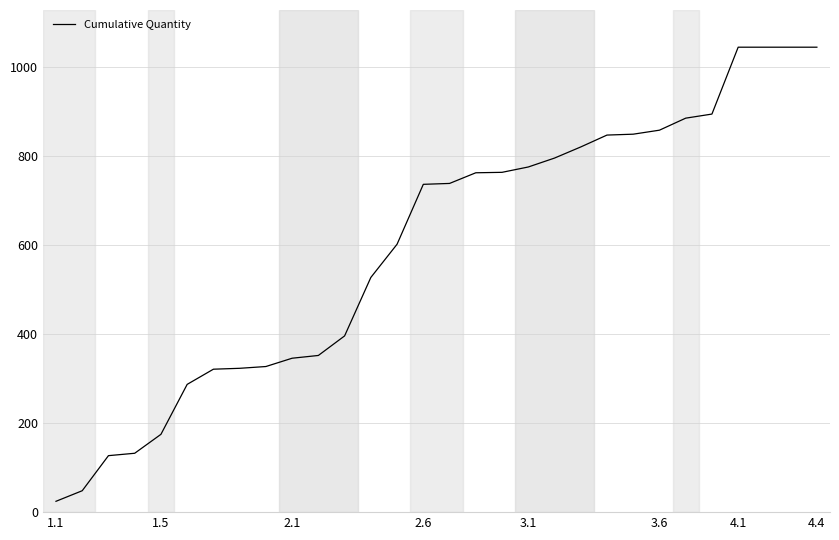

What is the difference between the maximum and minimum values?

1019.9